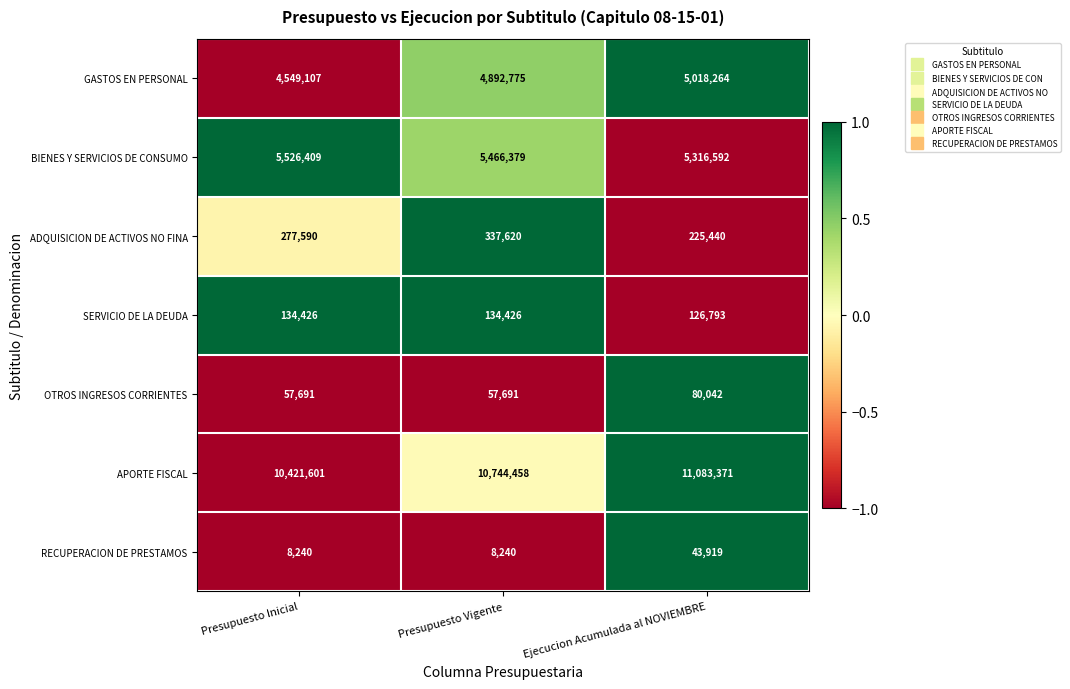

Count the number of categories in the chart.

3